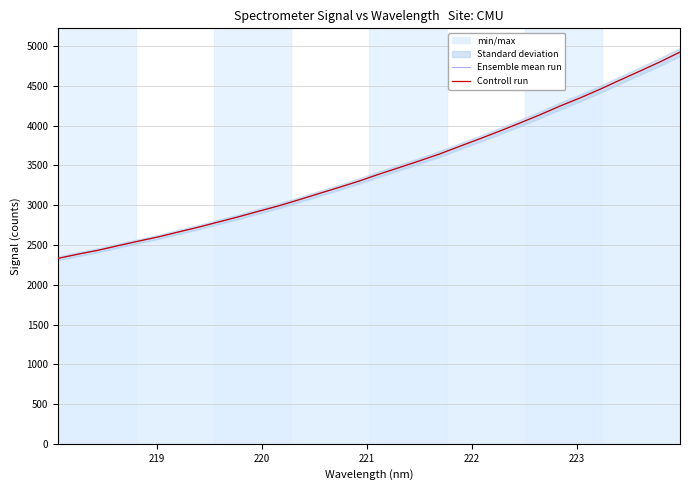

What is the minimum value shown in the chart?

2332.5